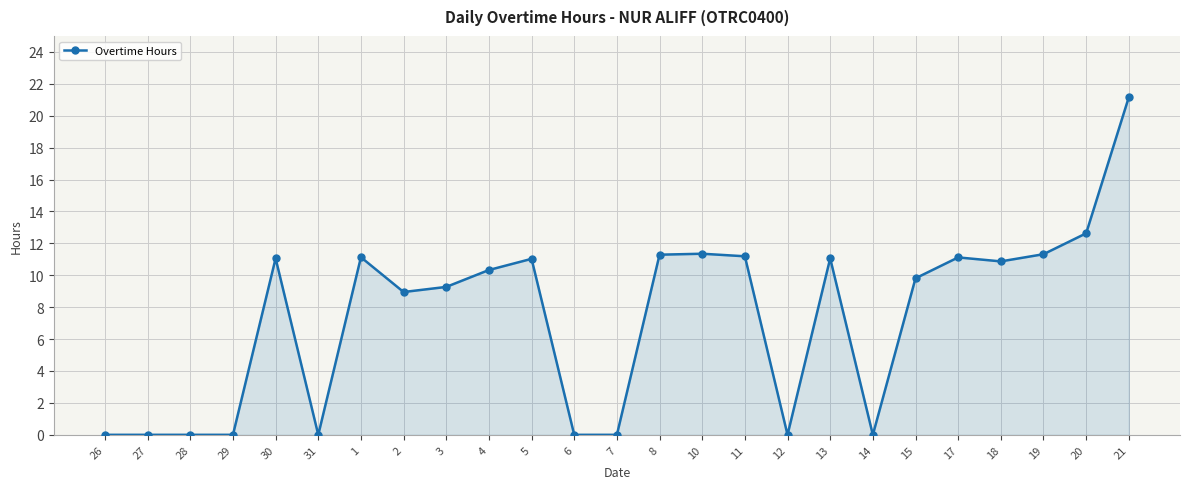

Between 8 and 2, which is larger?

8